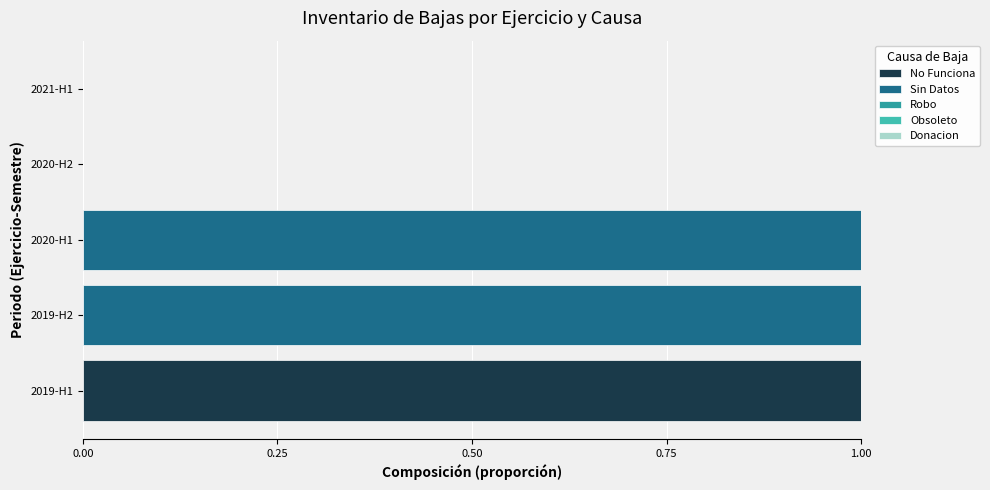

Is it true that No Funciona equals 0 at 2020-H2?

True